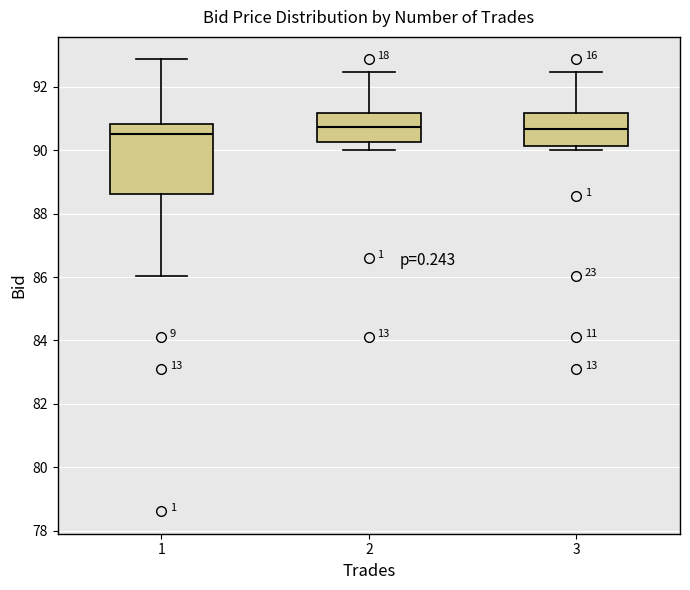

Reading left to right, read every box against the y-axis: the position of its median line, the range the box covers, and the ends of its whiskers. The values are not printed on the chart, so give them approximately, as read against the axis.

1: median 90.6, box 88.6 to 90.8, whiskers 86.0 to 92.8
2: median 90.8, box 90.2 to 91.2, whiskers 90.0 to 92.4
3: median 90.6, box 90.2 to 91.2, whiskers 90.0 to 92.4